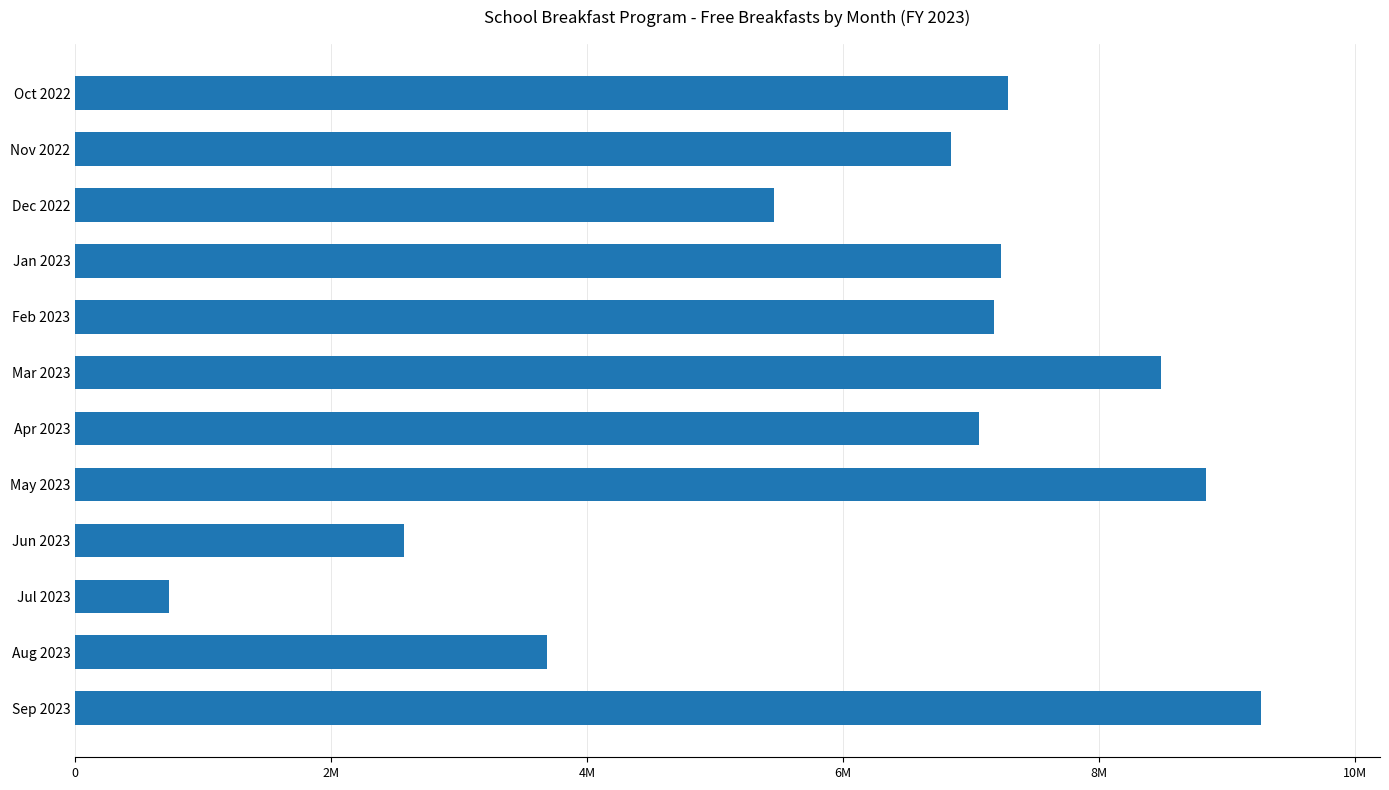

What is the difference between the maximum and minimum values?

8536870